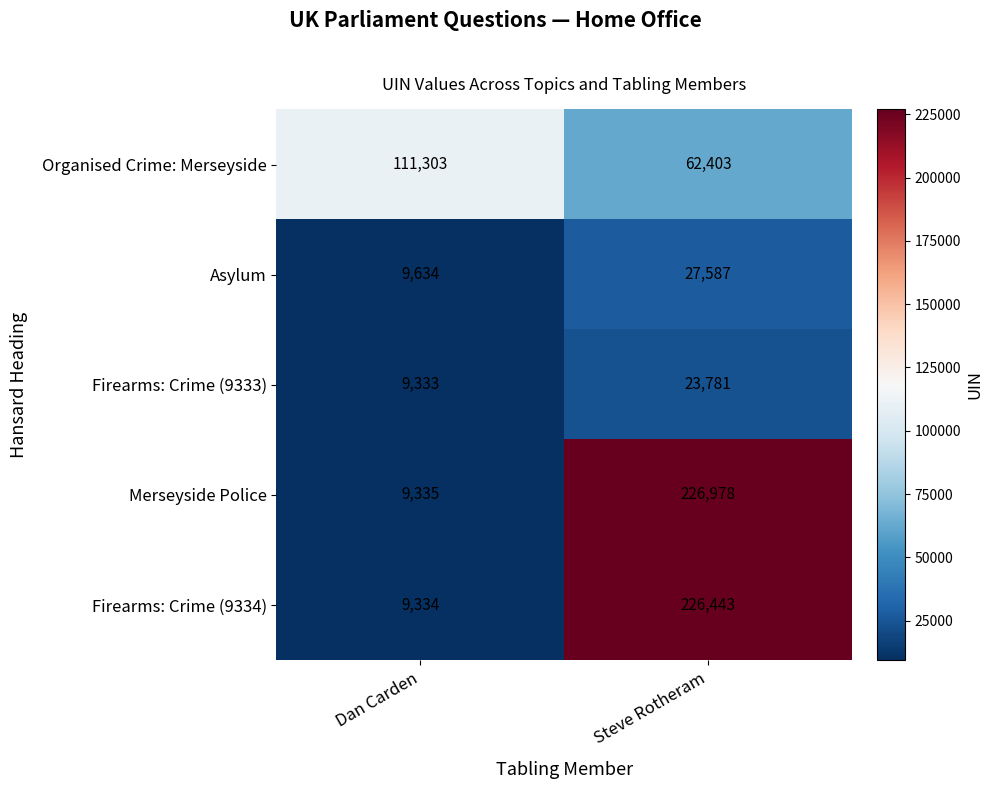

The Firearms: Crime (9334) series shows 137343 at Steve Rotheram. True or false?

False